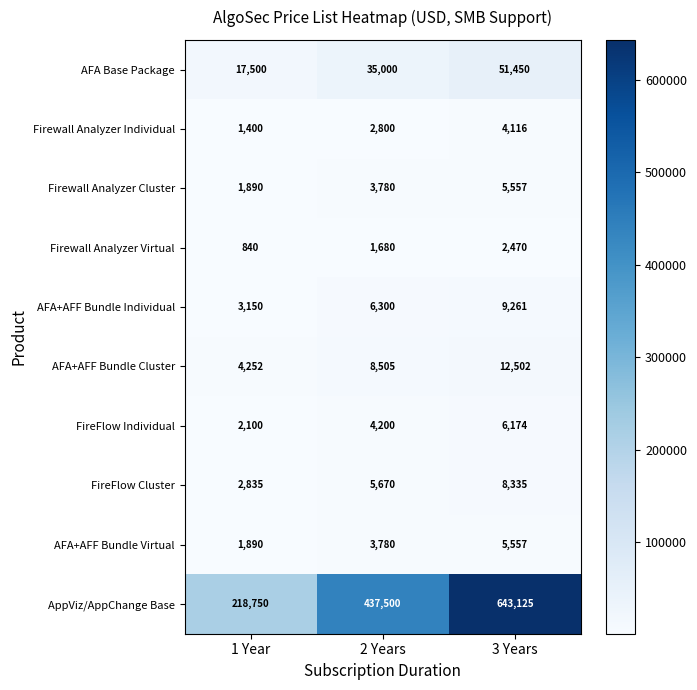

At which category does the chart reach its minimum across all series?

1 Year